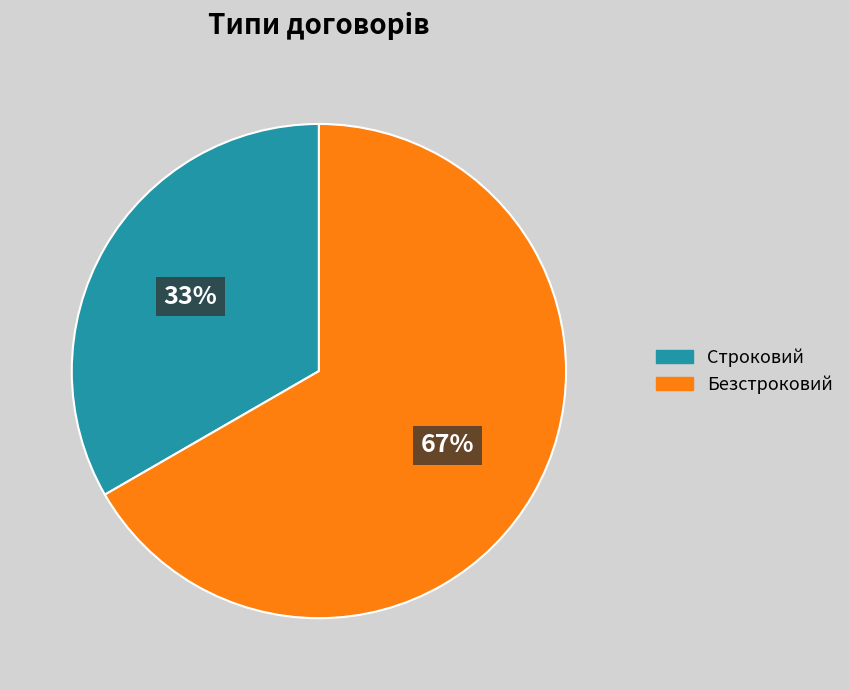

Which slice is the largest?

Безстроковий